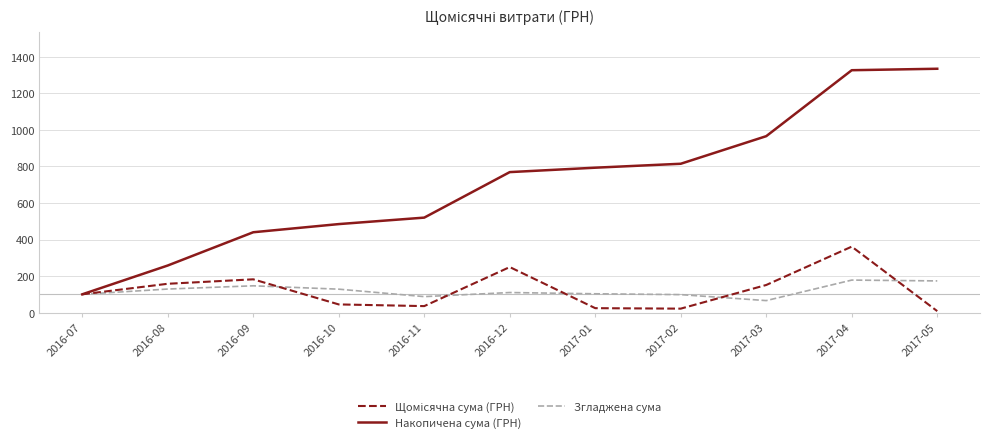

The value of Накопичена сума (ГРН) at 2016-07 is 100.0. True or false?

True